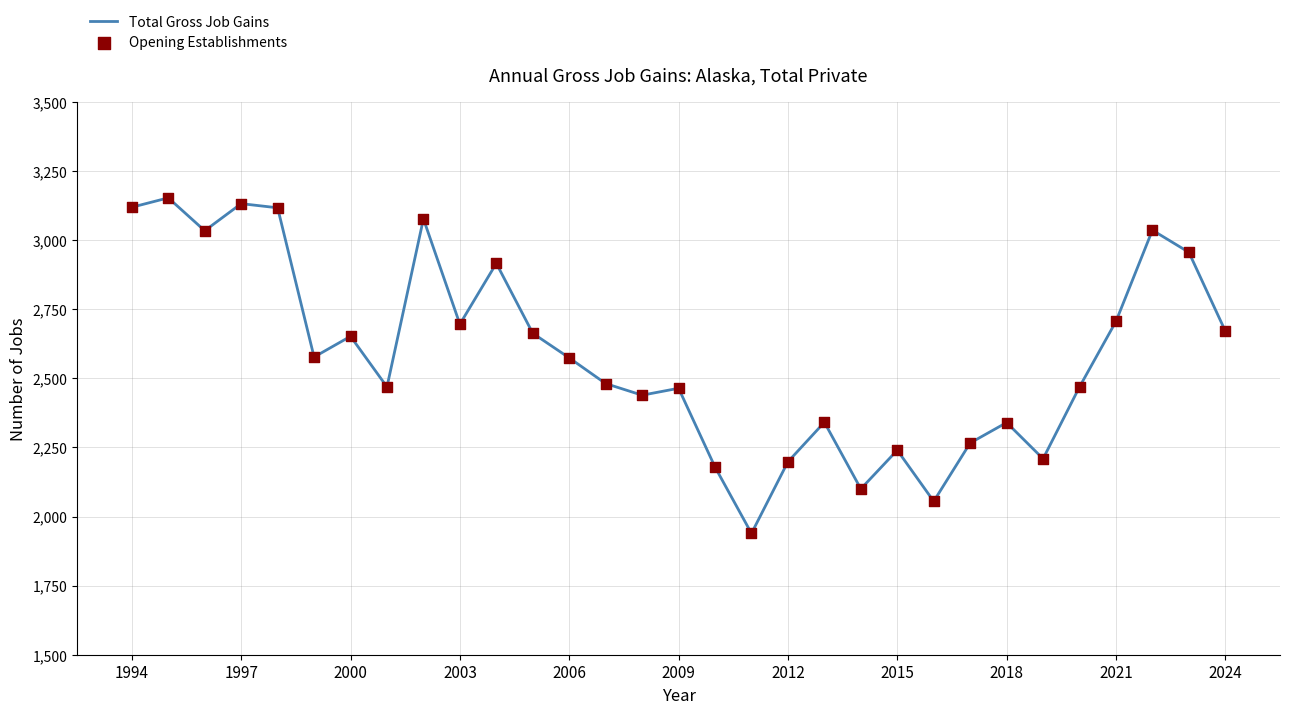

What is the difference between the maximum and minimum values?

1214